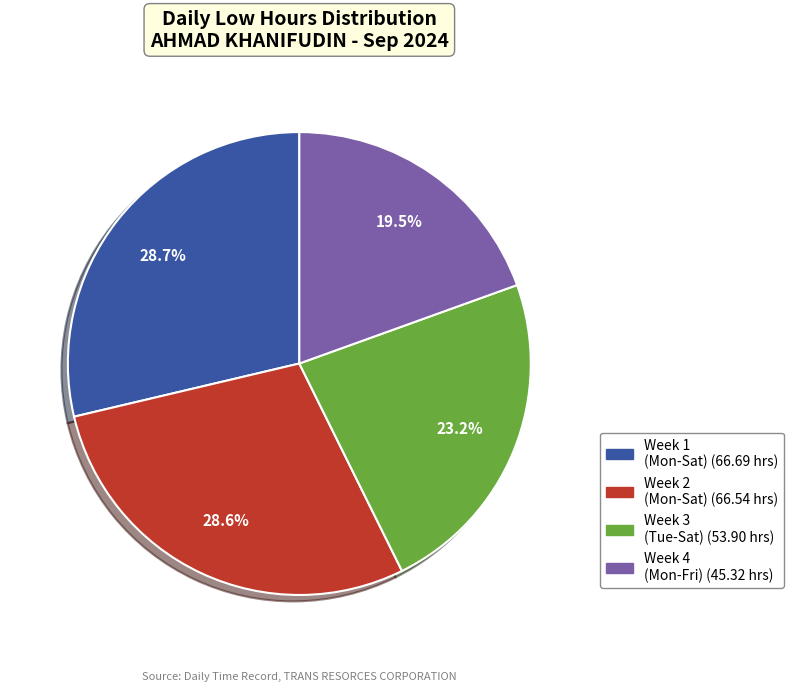

Is there any slice that represents more than half of the pie?

No